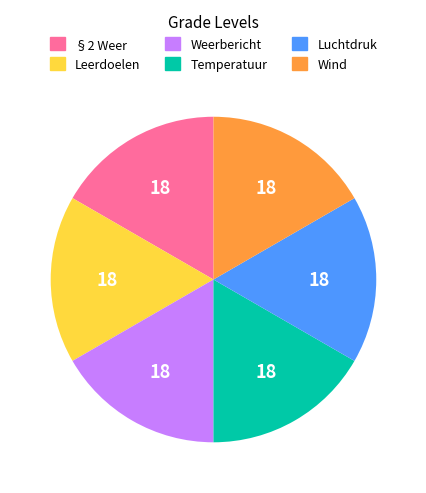

The Wind slice represents 17% of the pie. True or false?

True